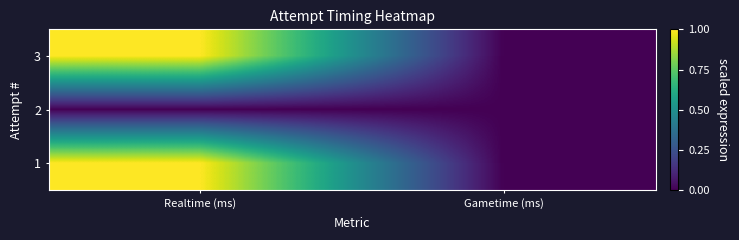

Reading left to right, list all the values displayed in this chart.

3: Realtime (ms)=1	Gametime (ms)=0
2: Realtime (ms)=0	Gametime (ms)=0
1: Realtime (ms)=1	Gametime (ms)=0